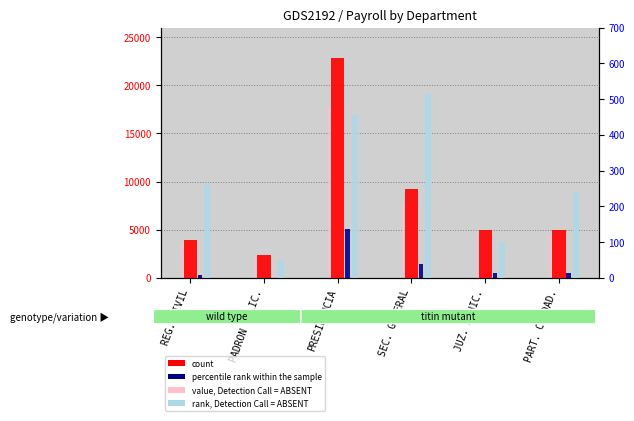

What is the minimum value for value, Detection Call = ABSENT?

2348.8